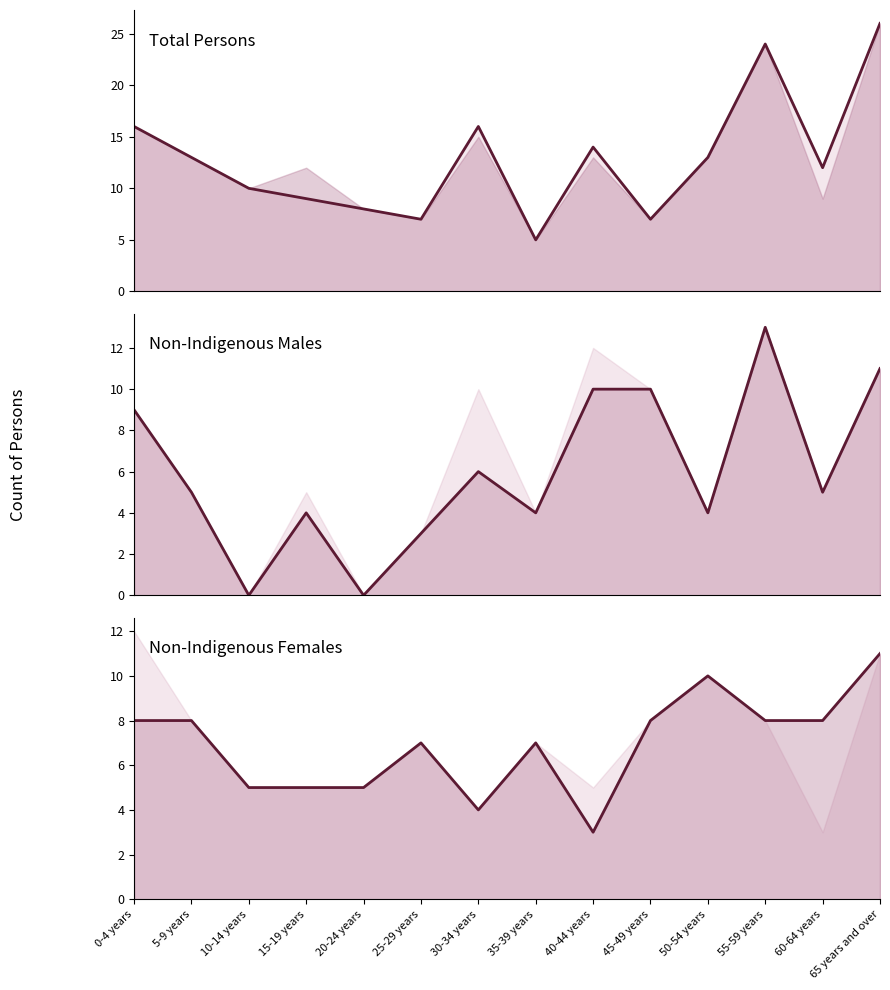

How many series are shown in this chart?

3